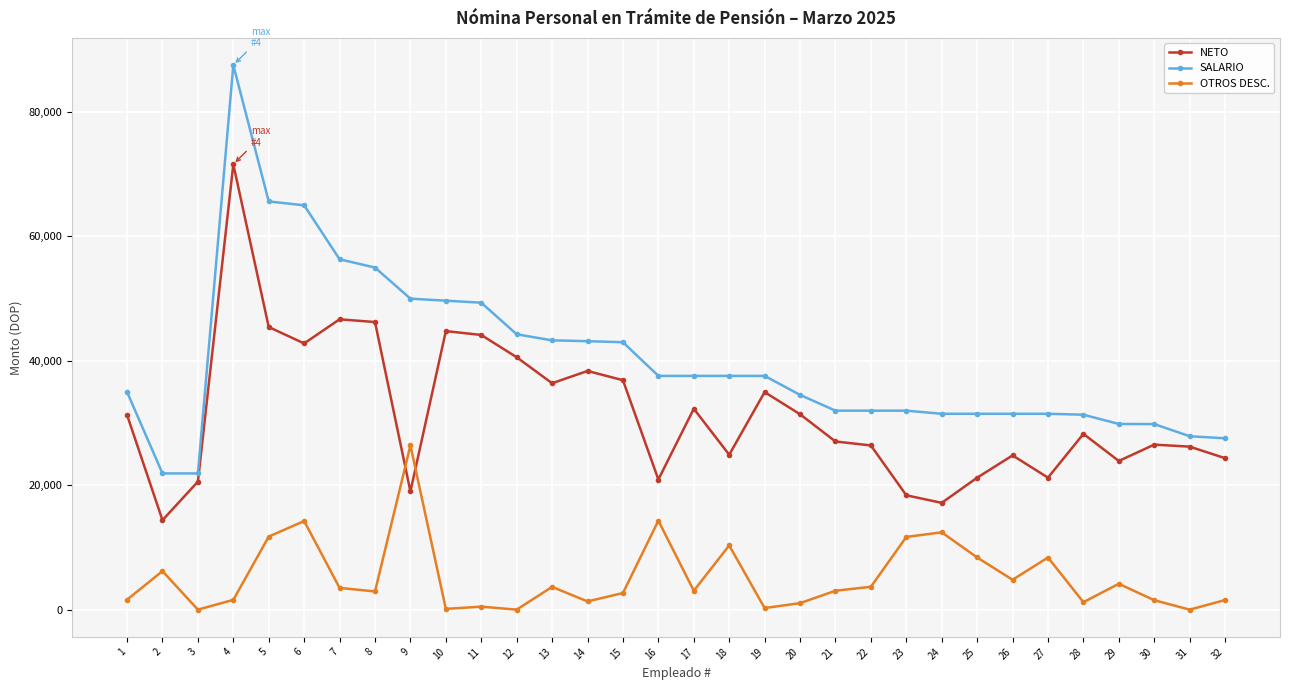

How many values in the NETO series exceed 28272?

16